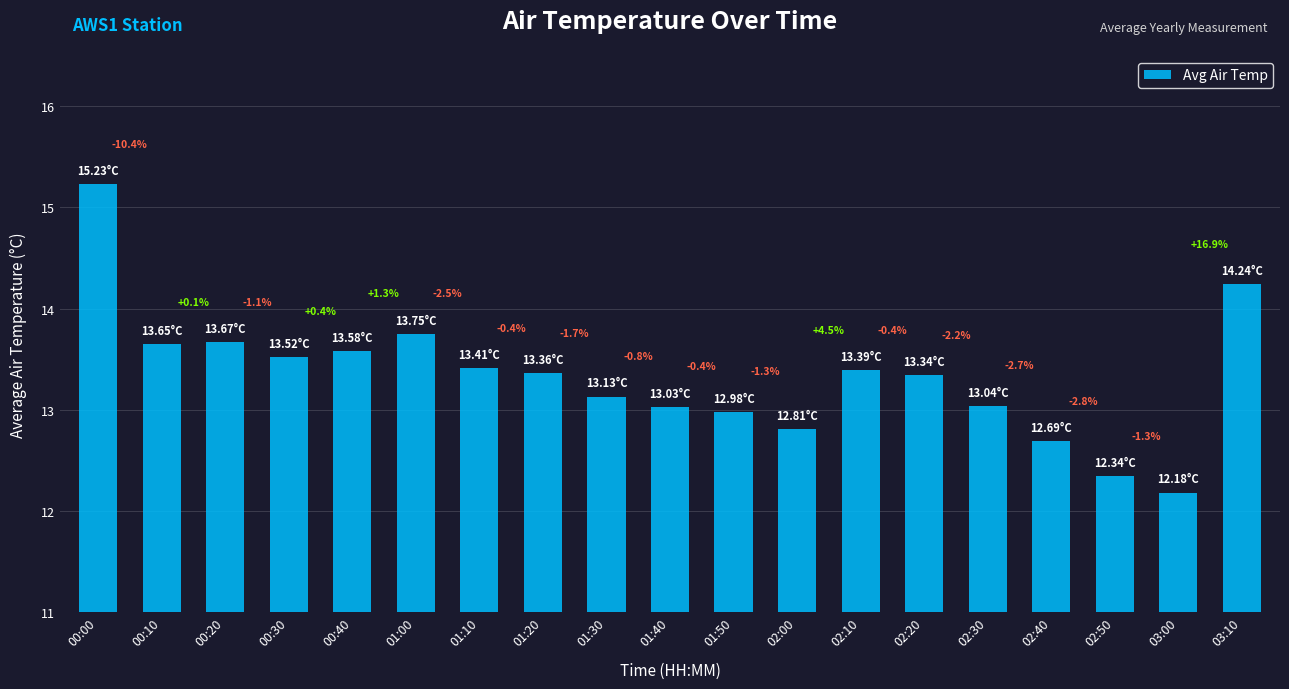

What is the minimum value shown in the chart?

12.2